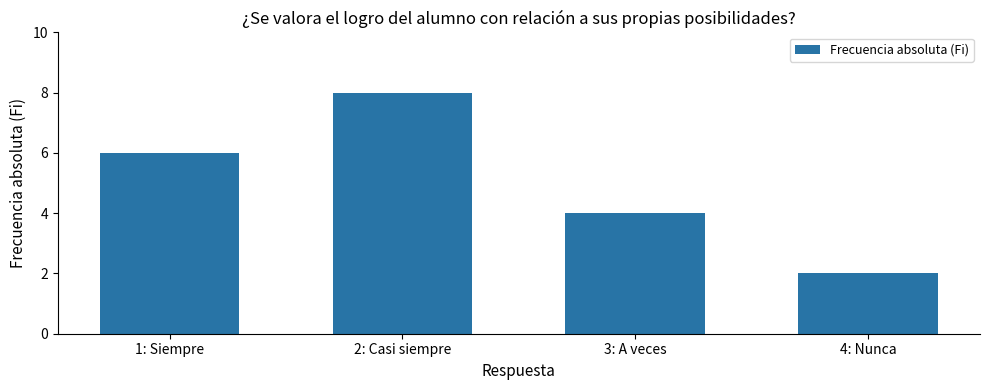

What is the value of the 3rd bar from the left?

4